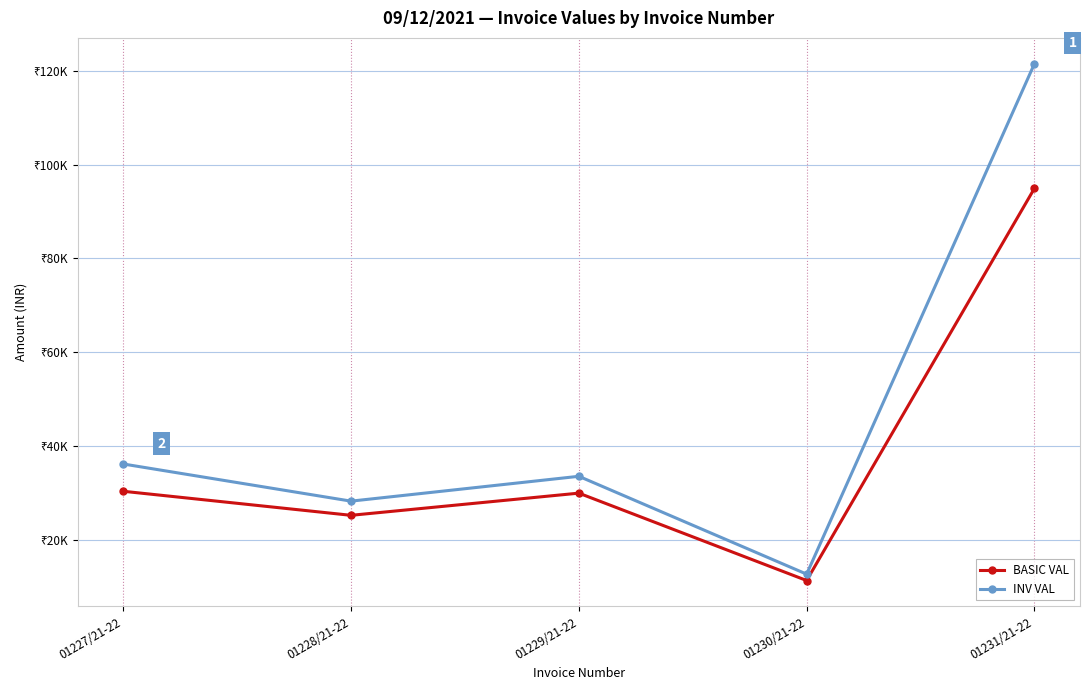

What is the value of the BASIC VAL point at the 2nd from the left?

25200.0